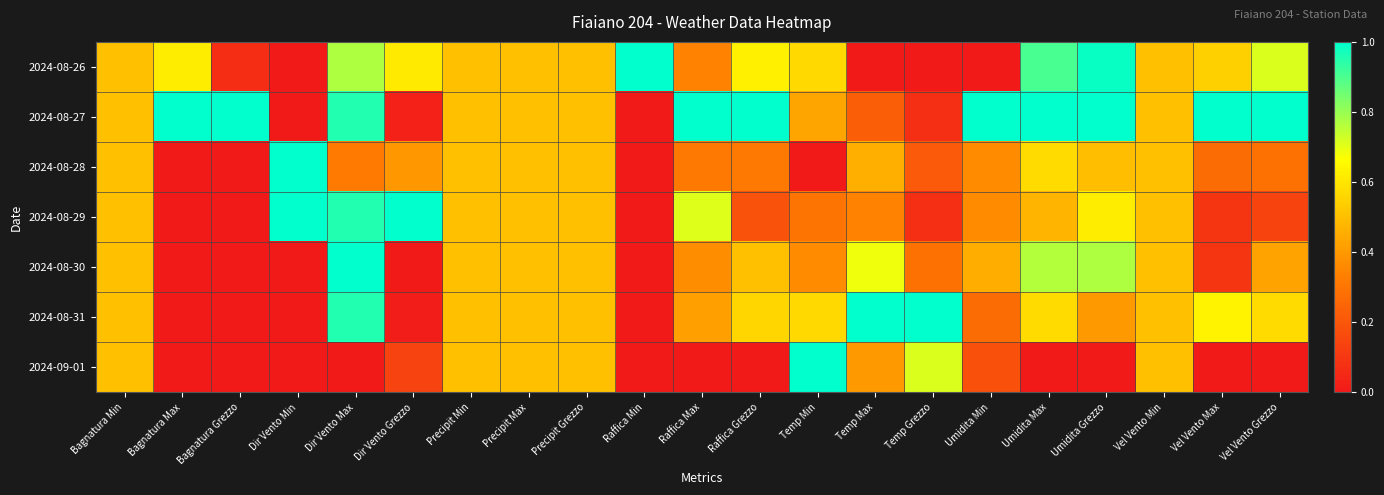

Reading right to left, extract all data points from this chart.

2024-08-26: Vel Vento Grezzo=0.7	Vel Vento Max=0.5	Vel Vento Min=0.5	Umidita Grezzo=1.0	Umidita Max=0.9	Umidita Min=0.0	Temp Grezzo=0.0	Temp Max=0.0	Temp Min=0.6	Raffica Grezzo=0.6	Raffica Max=0.3	Raffica Min=1.0	Precipit Grezzo=0.5	Precipit Max=0.5	Precipit Min=0.5	Dir Vento Grezzo=0.6	Dir Vento Max=0.8	Dir Vento Min=0.0	Bagnatura Grezzo=0.1	Bagnatura Max=0.6	Bagnatura Min=0.5
2024-08-27: Vel Vento Grezzo=1.0	Vel Vento Max=1.0	Vel Vento Min=0.5	Umidita Grezzo=1.0	Umidita Max=1.0	Umidita Min=1.0	Temp Grezzo=0.1	Temp Max=0.2	Temp Min=0.4	Raffica Grezzo=1.0	Raffica Max=1.0	Raffica Min=0.0	Precipit Grezzo=0.5	Precipit Max=0.5	Precipit Min=0.5	Dir Vento Grezzo=0.0	Dir Vento Max=1.0	Dir Vento Min=0.0	Bagnatura Grezzo=1.0	Bagnatura Max=1.0	Bagnatura Min=0.5
2024-08-28: Vel Vento Grezzo=0.3	Vel Vento Max=0.3	Vel Vento Min=0.5	Umidita Grezzo=0.5	Umidita Max=0.6	Umidita Min=0.4	Temp Grezzo=0.2	Temp Max=0.5	Temp Min=0.0	Raffica Grezzo=0.3	Raffica Max=0.3	Raffica Min=0.0	Precipit Grezzo=0.5	Precipit Max=0.5	Precipit Min=0.5	Dir Vento Grezzo=0.4	Dir Vento Max=0.3	Dir Vento Min=1.0	Bagnatura Grezzo=0.0	Bagnatura Max=0.0	Bagnatura Min=0.5
2024-08-29: Vel Vento Grezzo=0.1	Vel Vento Max=0.1	Vel Vento Min=0.5	Umidita Grezzo=0.6	Umidita Max=0.5	Umidita Min=0.4	Temp Grezzo=0.1	Temp Max=0.3	Temp Min=0.3	Raffica Grezzo=0.2	Raffica Max=0.7	Raffica Min=0.0	Precipit Grezzo=0.5	Precipit Max=0.5	Precipit Min=0.5	Dir Vento Grezzo=1.0	Dir Vento Max=1.0	Dir Vento Min=1.0	Bagnatura Grezzo=0.0	Bagnatura Max=0.0	Bagnatura Min=0.5
2024-08-30: Vel Vento Grezzo=0.4	Vel Vento Max=0.1	Vel Vento Min=0.5	Umidita Grezzo=0.8	Umidita Max=0.8	Umidita Min=0.5	Temp Grezzo=0.3	Temp Max=0.7	Temp Min=0.4	Raffica Grezzo=0.5	Raffica Max=0.4	Raffica Min=0.0	Precipit Grezzo=0.5	Precipit Max=0.5	Precipit Min=0.5	Dir Vento Grezzo=0.0	Dir Vento Max=1.0	Dir Vento Min=0.0	Bagnatura Grezzo=0.0	Bagnatura Max=0.0	Bagnatura Min=0.5
2024-08-31: Vel Vento Grezzo=0.6	Vel Vento Max=0.6	Vel Vento Min=0.5	Umidita Grezzo=0.4	Umidita Max=0.6	Umidita Min=0.3	Temp Grezzo=1.0	Temp Max=1.0	Temp Min=0.6	Raffica Grezzo=0.6	Raffica Max=0.4	Raffica Min=0.0	Precipit Grezzo=0.5	Precipit Max=0.5	Precipit Min=0.5	Dir Vento Grezzo=0.0	Dir Vento Max=1.0	Dir Vento Min=0.0	Bagnatura Grezzo=0.0	Bagnatura Max=0.0	Bagnatura Min=0.5
2024-09-01: Vel Vento Grezzo=0.0	Vel Vento Max=0.0	Vel Vento Min=0.5	Umidita Grezzo=0.0	Umidita Max=0.0	Umidita Min=0.2	Temp Grezzo=0.7	Temp Max=0.4	Temp Min=1.0	Raffica Grezzo=0.0	Raffica Max=0.0	Raffica Min=0.0	Precipit Grezzo=0.5	Precipit Max=0.5	Precipit Min=0.5	Dir Vento Grezzo=0.1	Dir Vento Max=0.0	Dir Vento Min=0.0	Bagnatura Grezzo=0.0	Bagnatura Max=0.0	Bagnatura Min=0.5